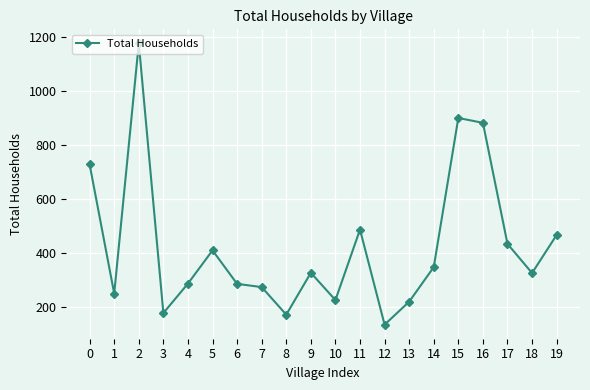

What is the difference between the values at 15 and 9?

573